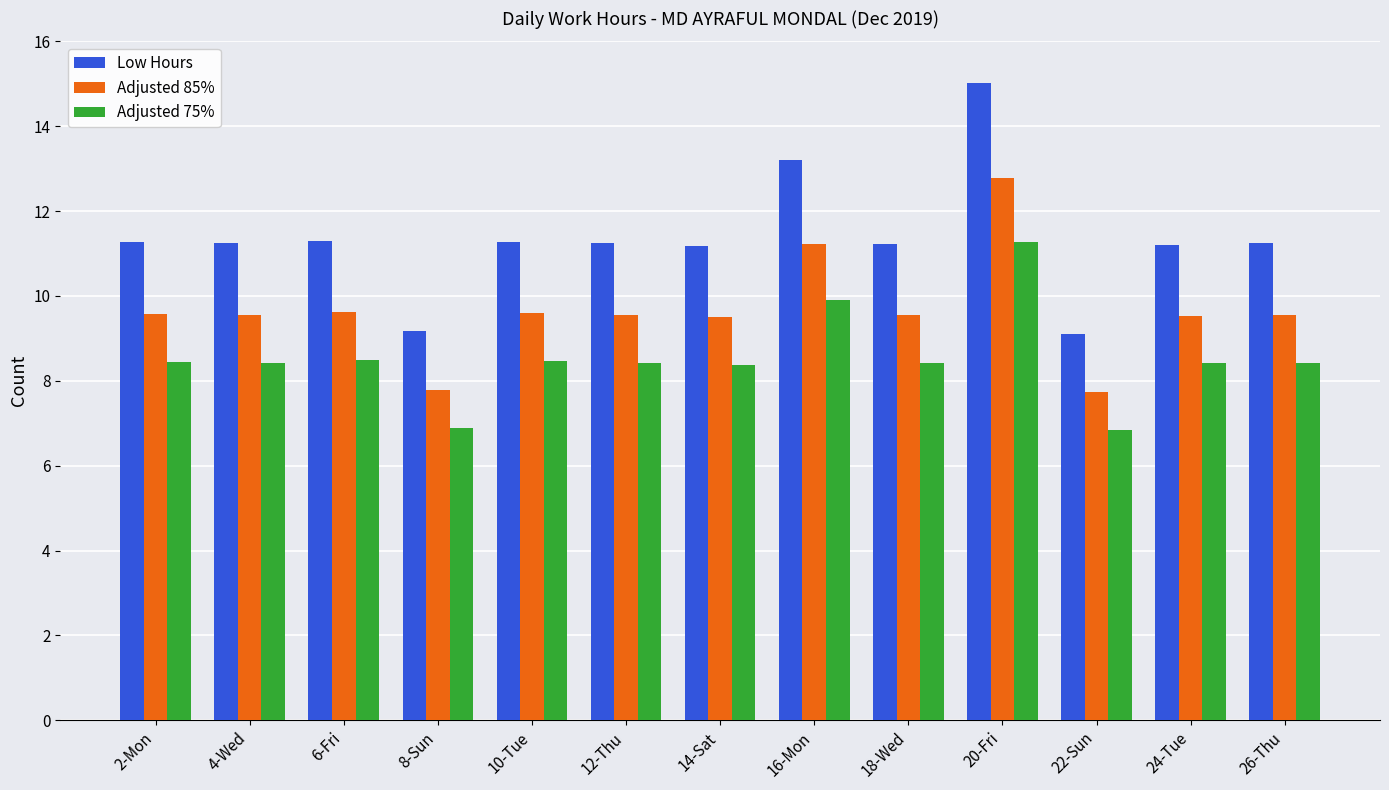

Rank the series by their maximum value, from highest to lowest.

Low Hours, Adjusted 85%, Adjusted 75%